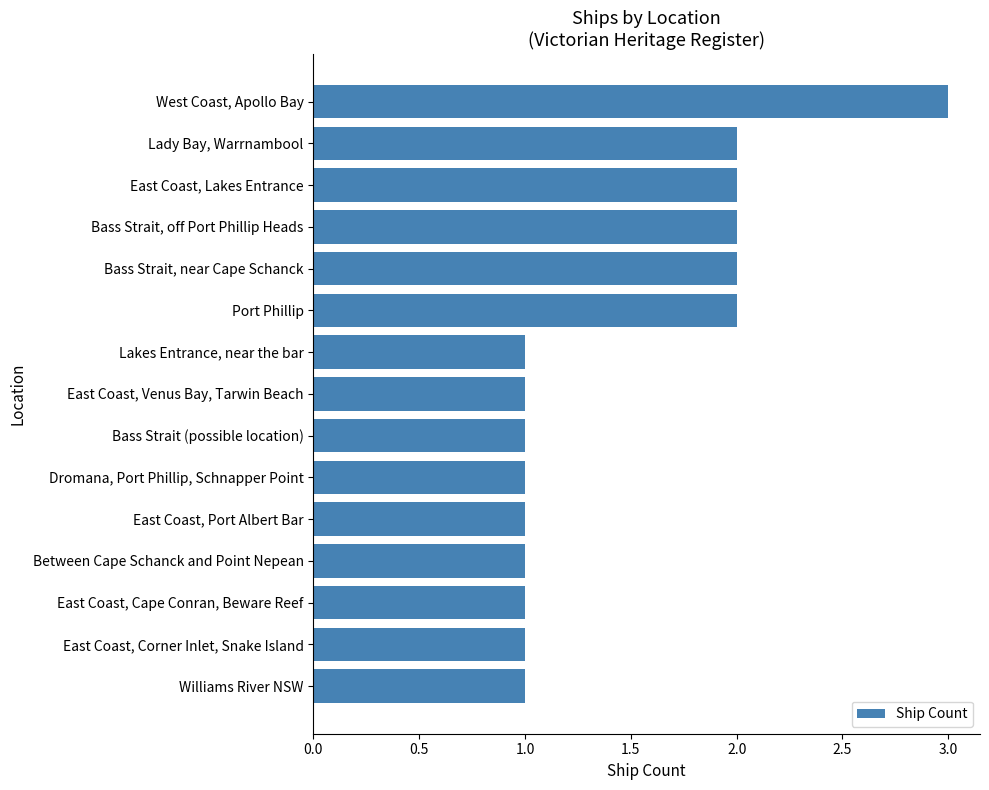

Reading bottom to top, transcribe all the data shown in this chart.

1	1	1	1	1	1	1	1	1	2	2	2	2	2	3